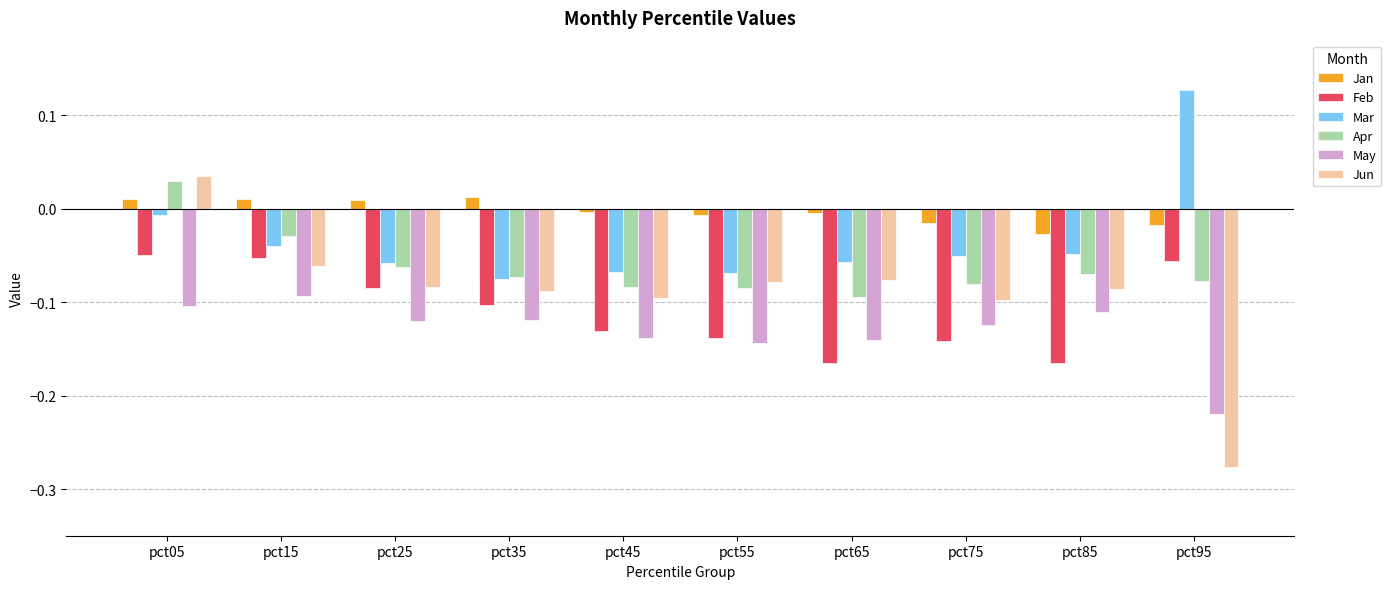

Is the value of Mar at pct95 greater than the value of Apr at pct65?

Yes